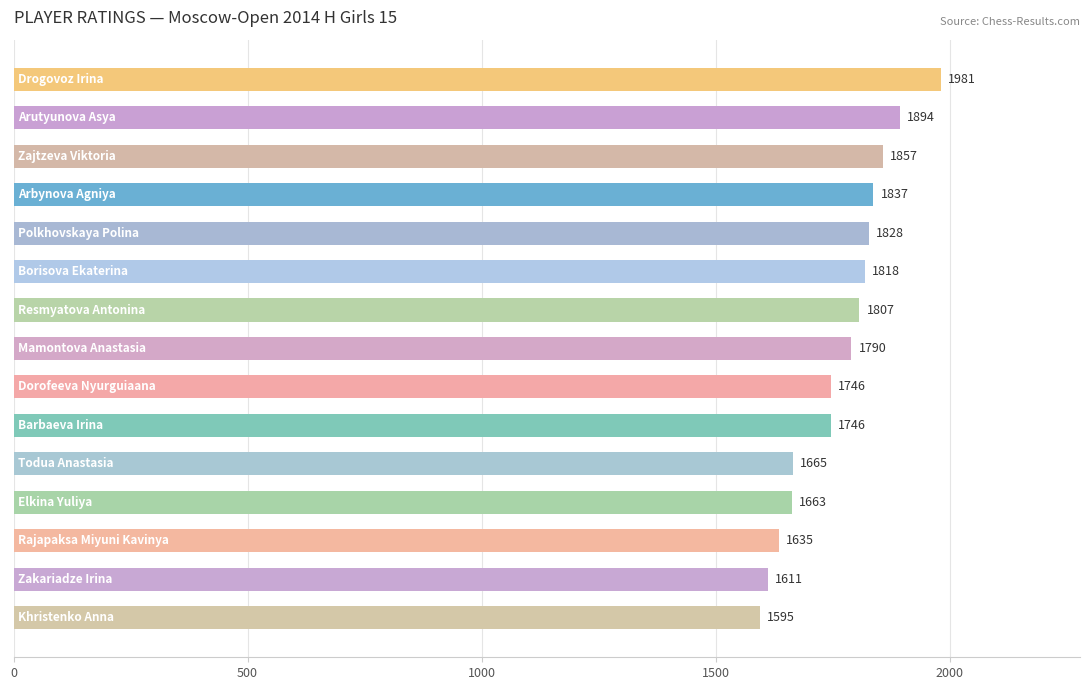

What is the value of the 14th bar from the top?

1611